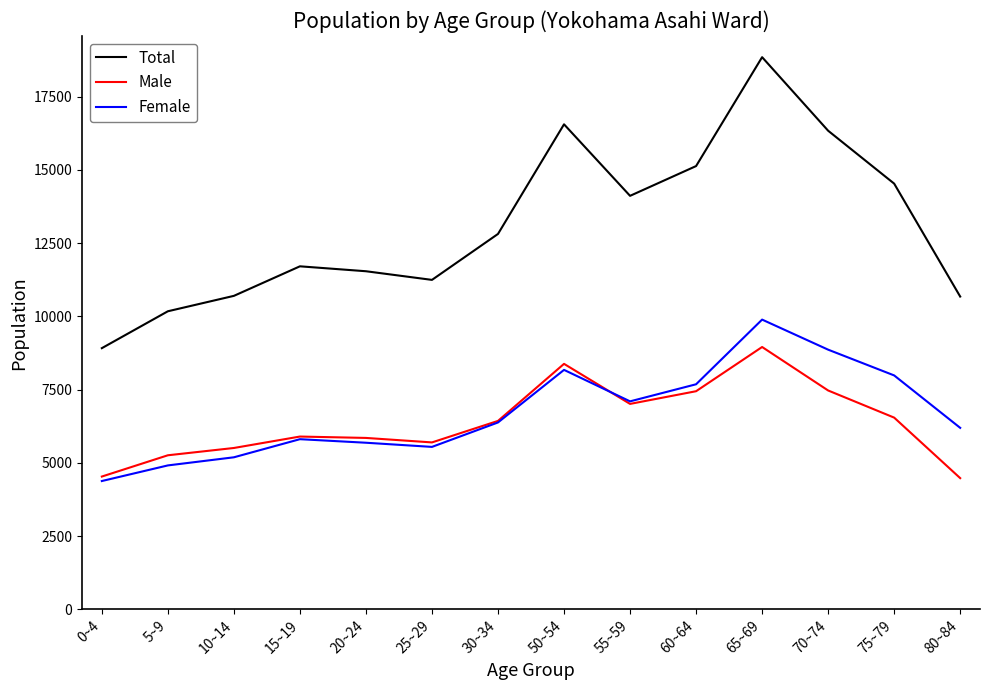

True or false: Female has a value of 8085 at 80~84.

False